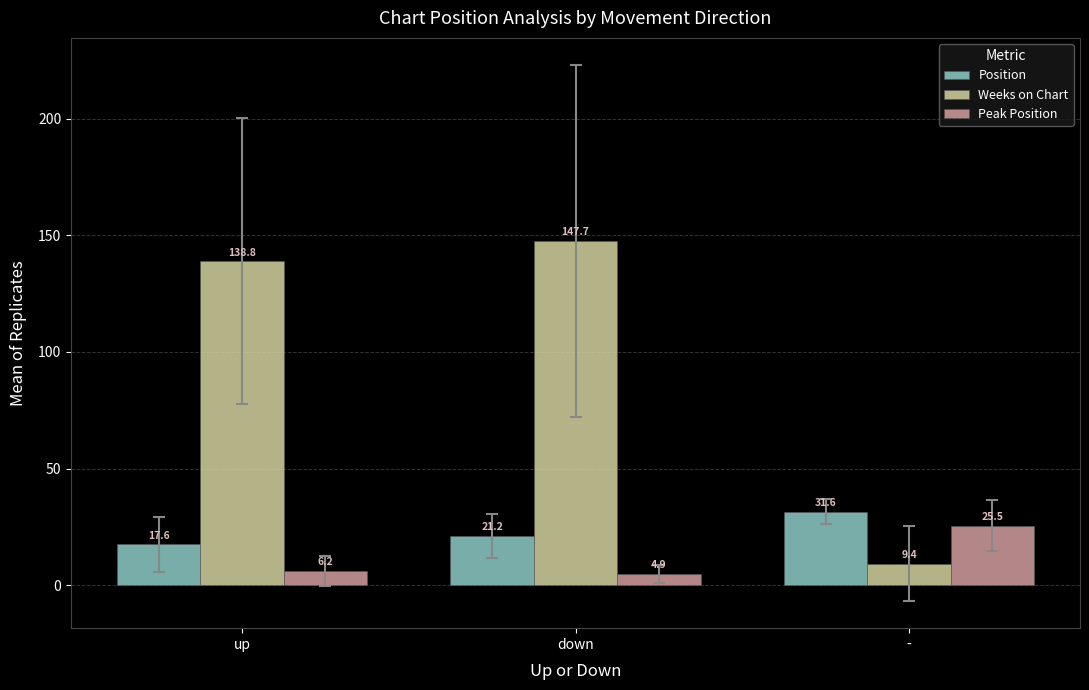

What is the difference between the maximum and minimum values in the Peak Position series?

20.6